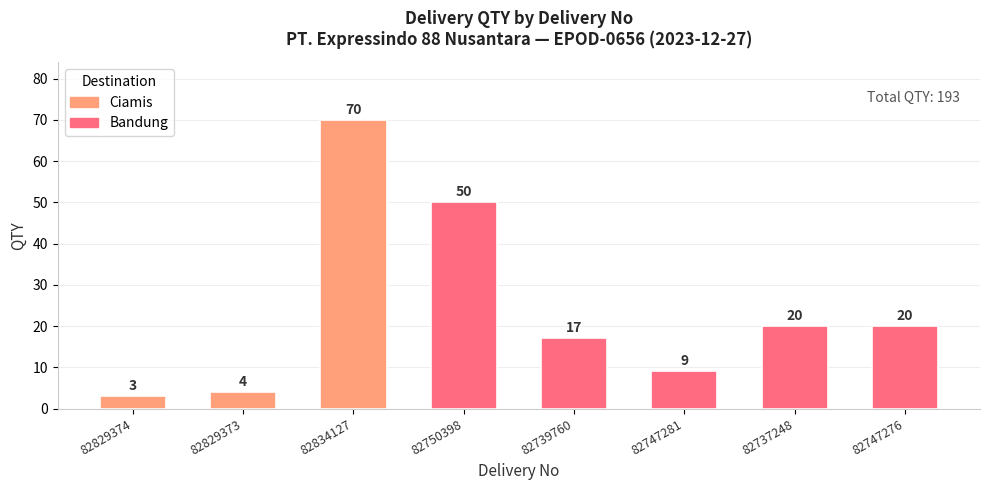

What is the greatest value displayed?

70